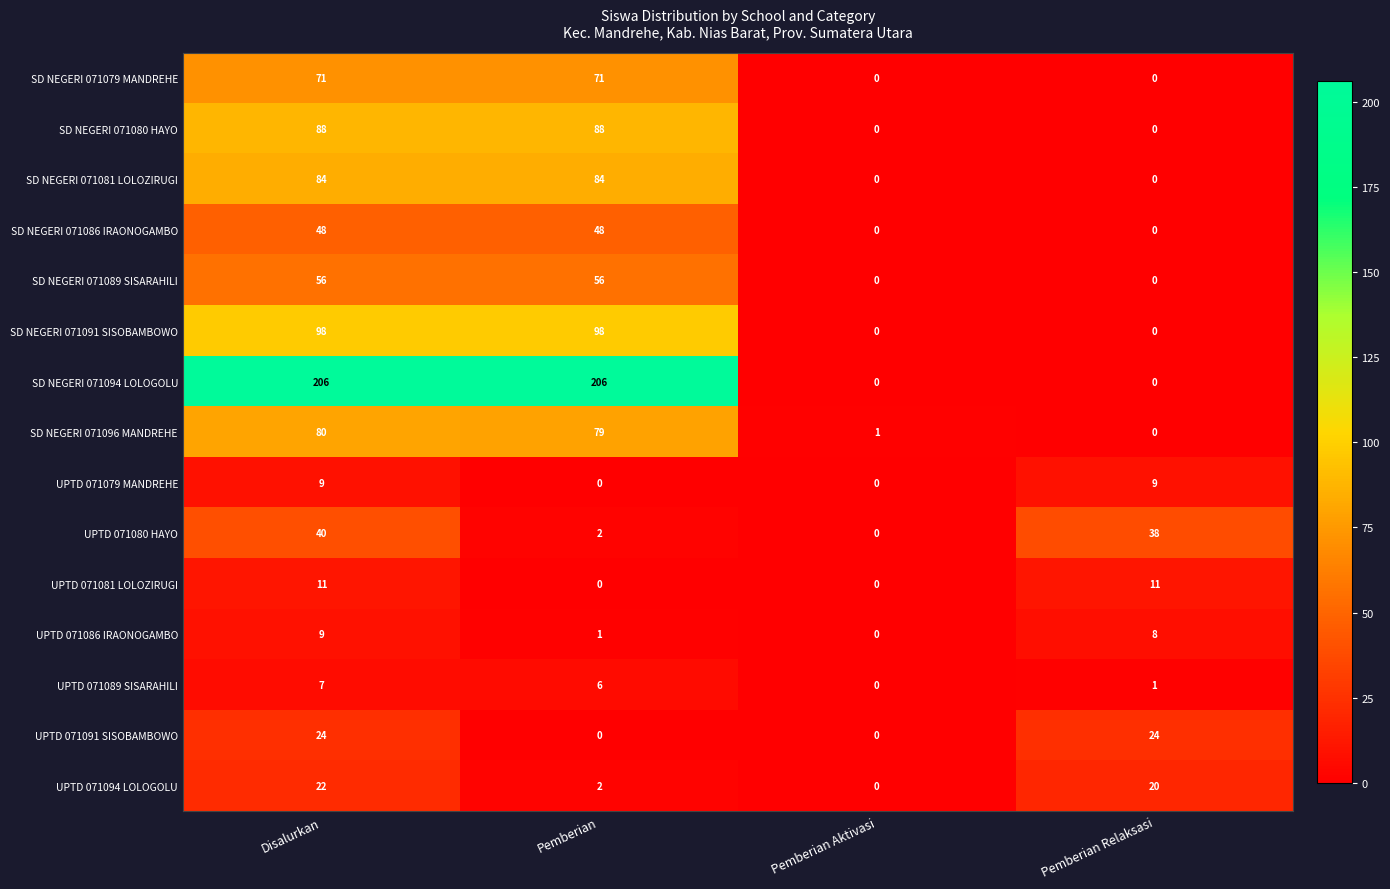

What is the spread (max minus min) of values at Disalurkan?

199